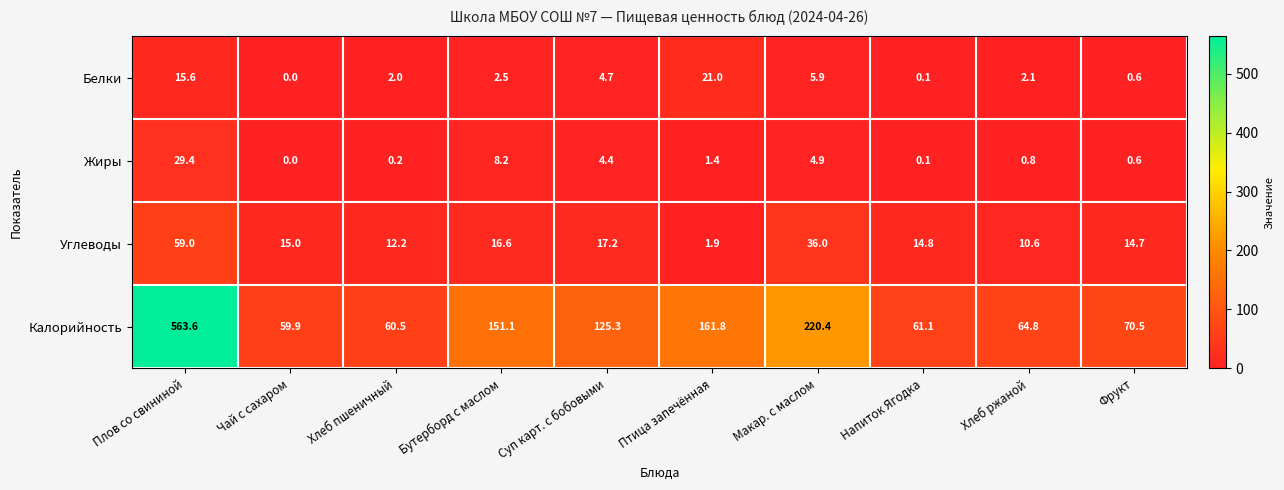

What is the average value of the Жиры series?

5.0